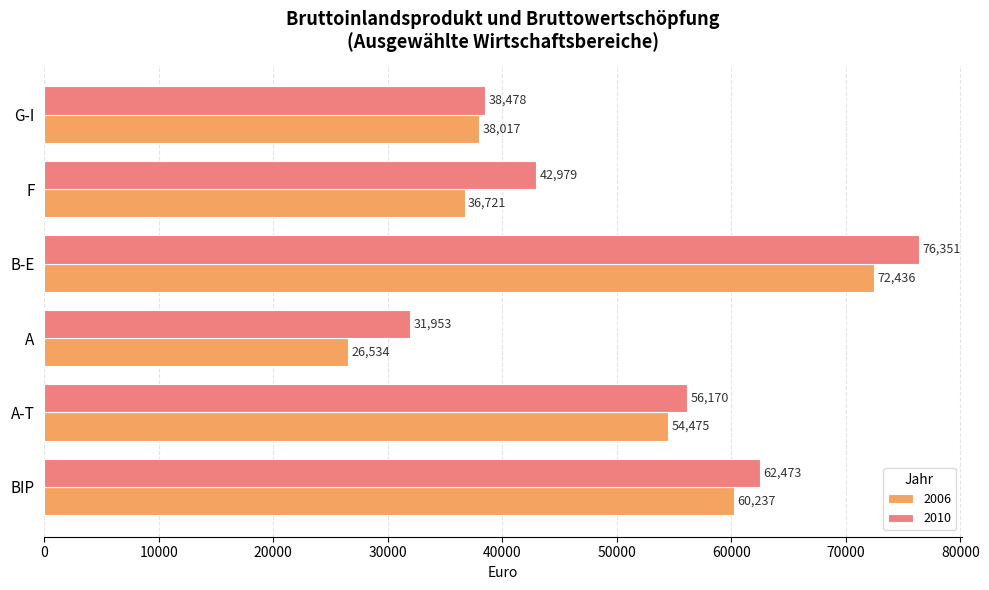

What is the sum of the 2006 values at BIP and B-E?

132673